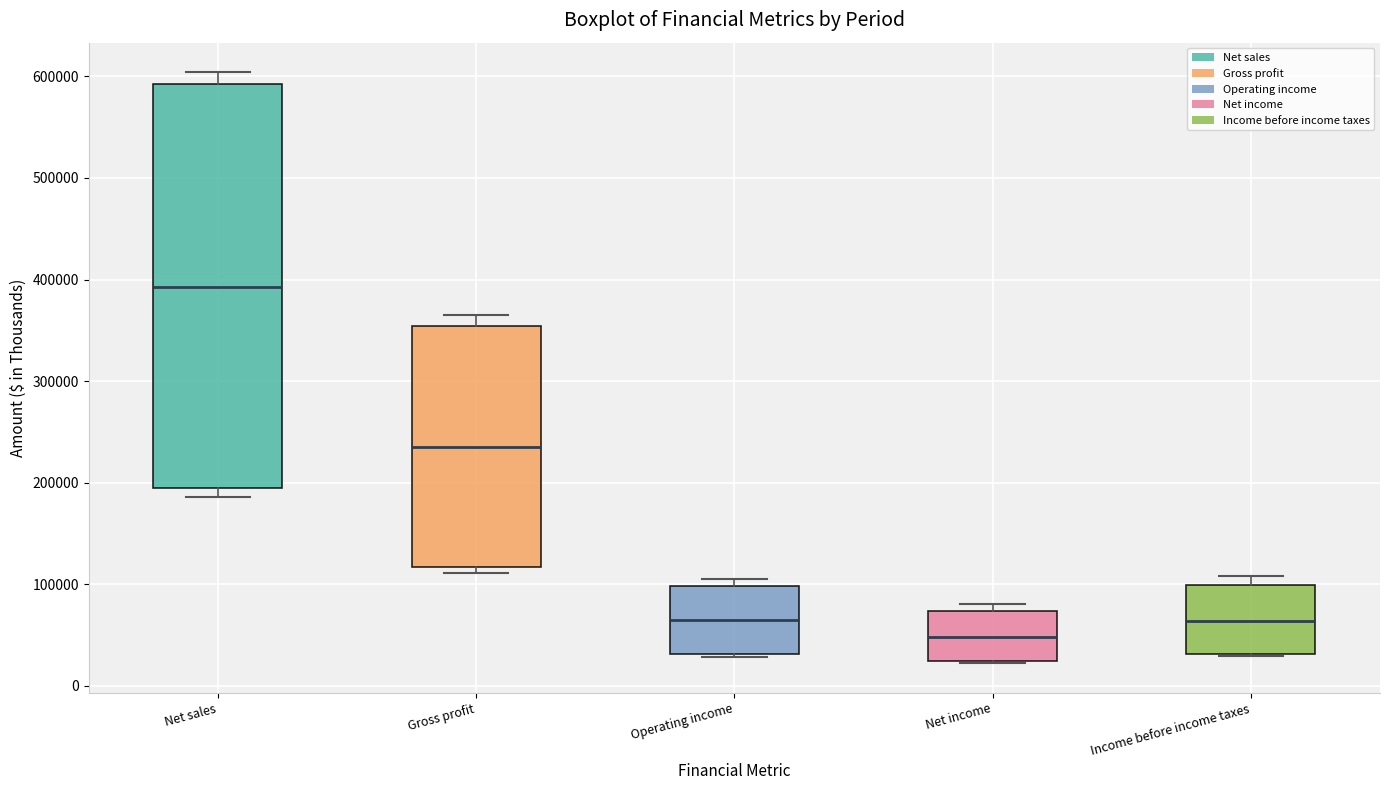

Where is the upper edge of the box for Net income on the y-axis? The values are not printed on the chart, so give them approximately, as read against the axis.

70000